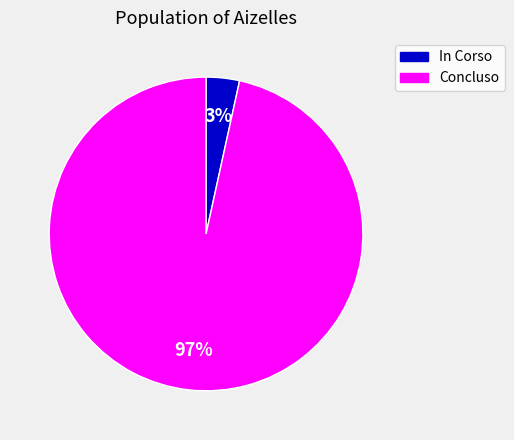

Which has a higher value, In Corso or Concluso?

Concluso